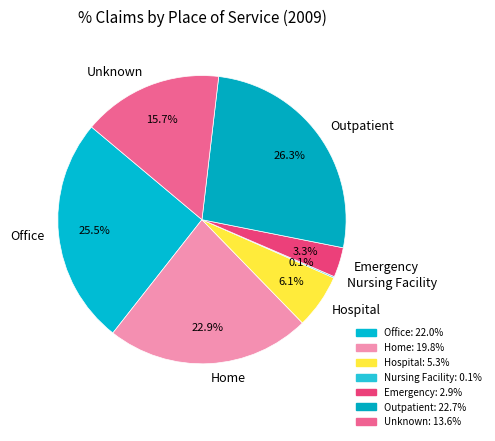

Which category has the biggest portion of the pie?

Outpatient